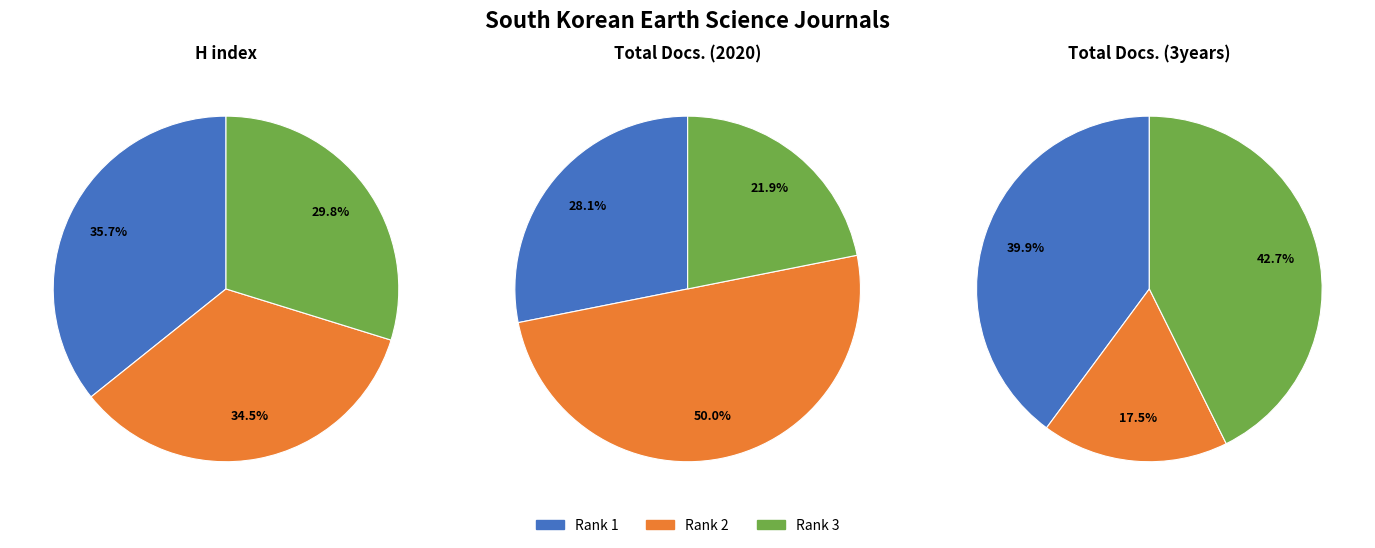

To the nearest percent, what is the difference between the largest and smallest slice percentages?

6%